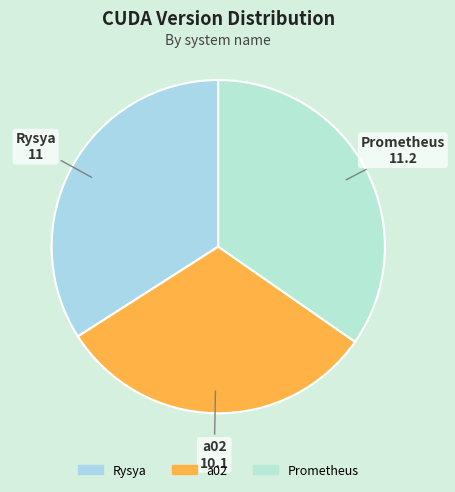

Do Rysya and a02 together represent more than half of the pie?

Yes